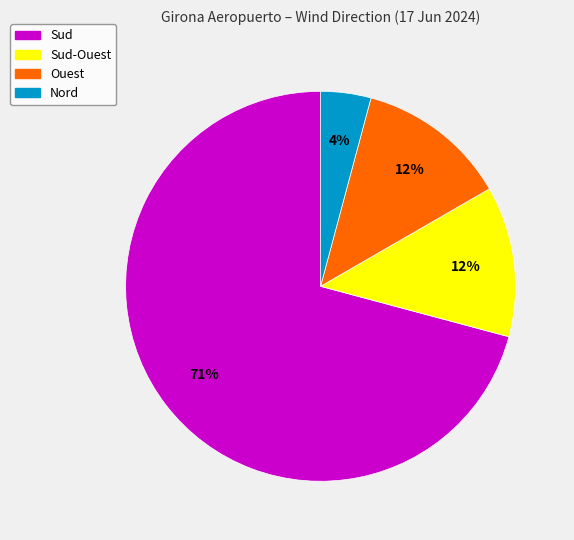

Is there any slice that represents more than half of the pie?

Yes